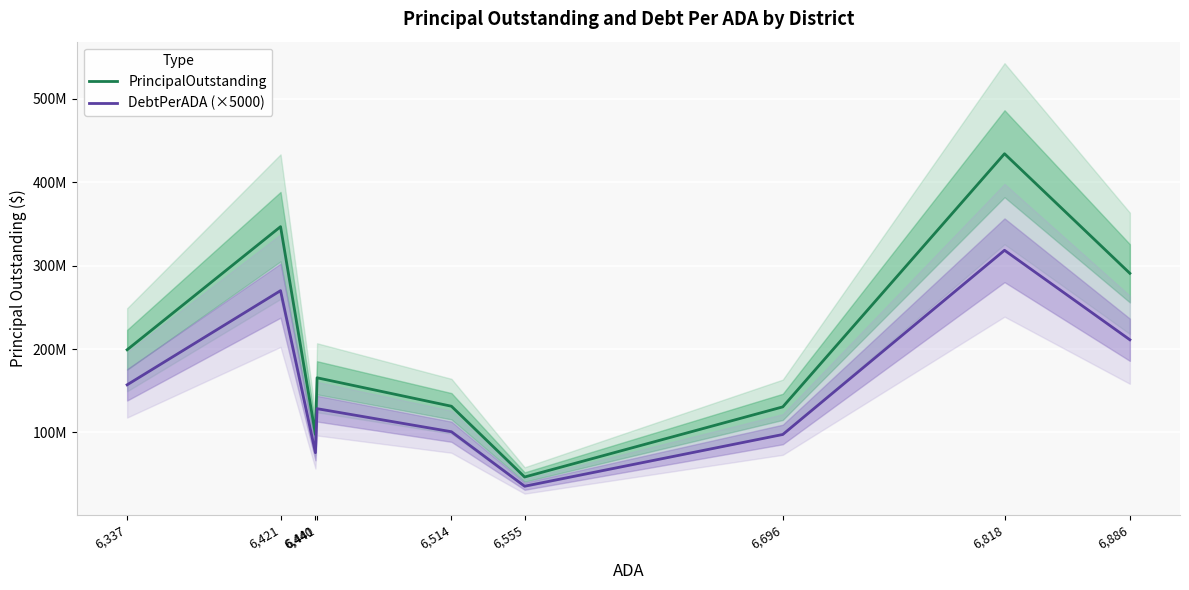

The DebtPerADA (×5000) series shows 153991579.6 at 6,514. True or false?

False